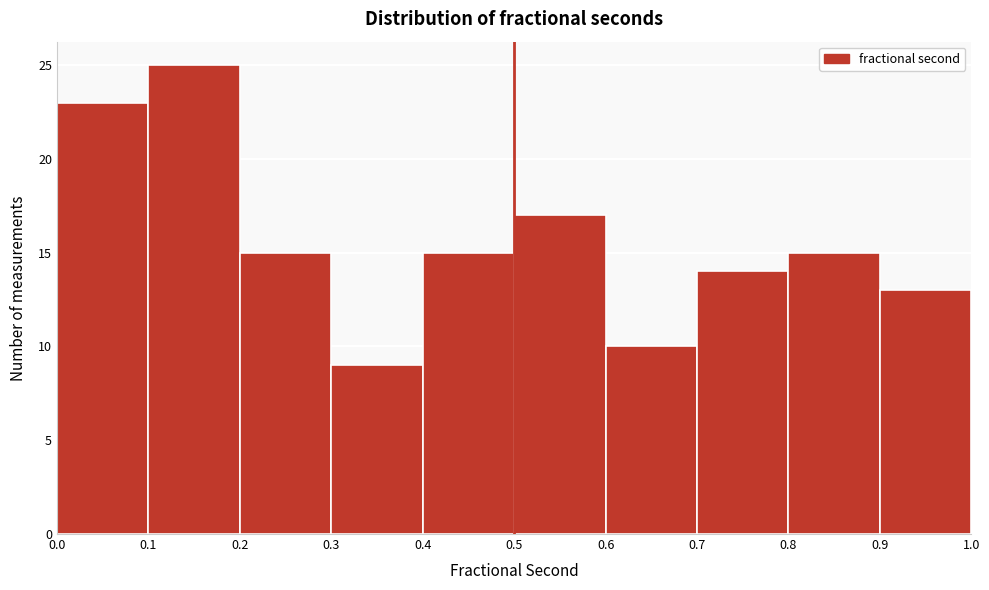

Which range on the x-axis has the tallest bar?

0.1 to 0.2